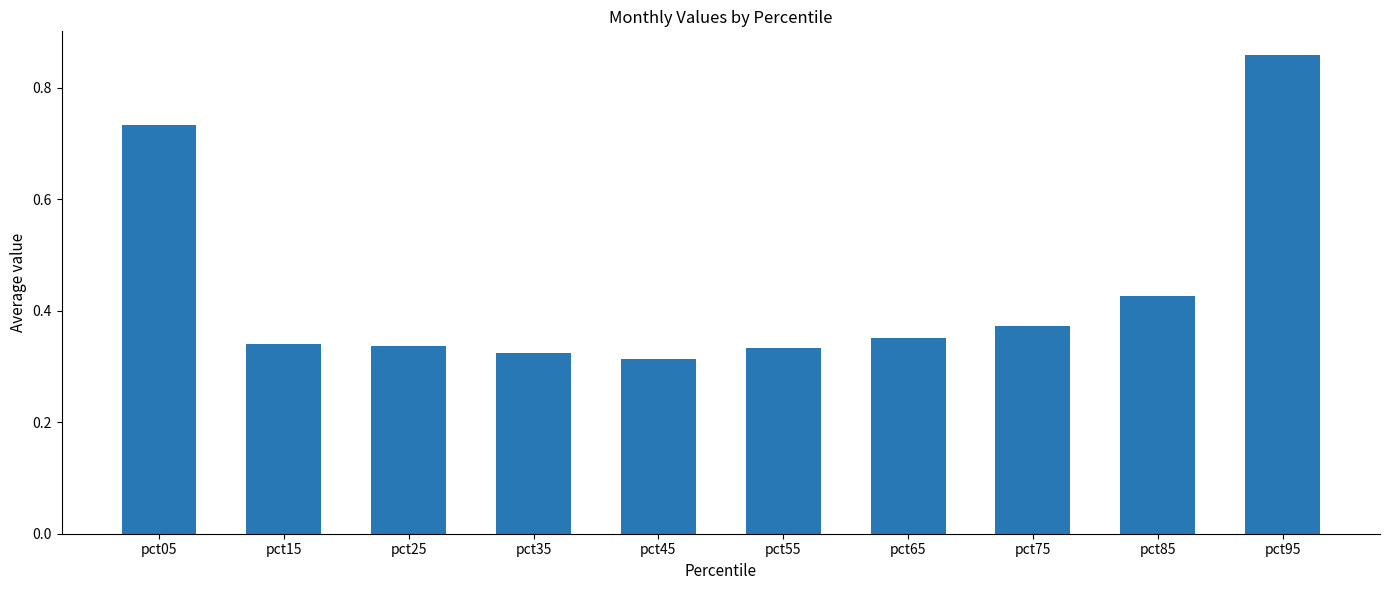

The value at pct55 is 0.5. True or false?

False